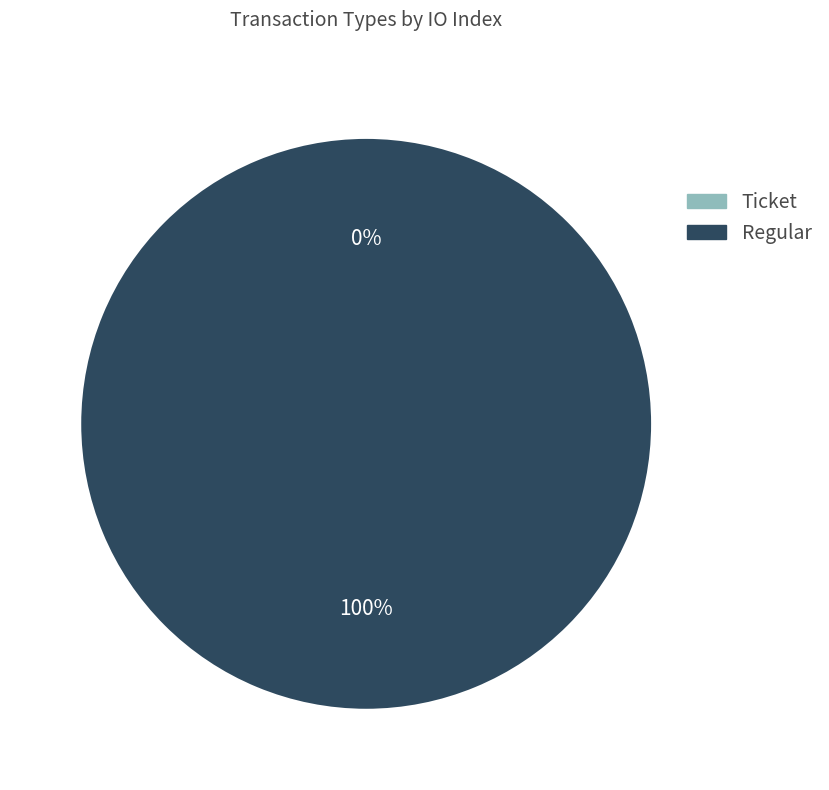

Do Ticket and Regular together represent more than half of the pie?

Yes